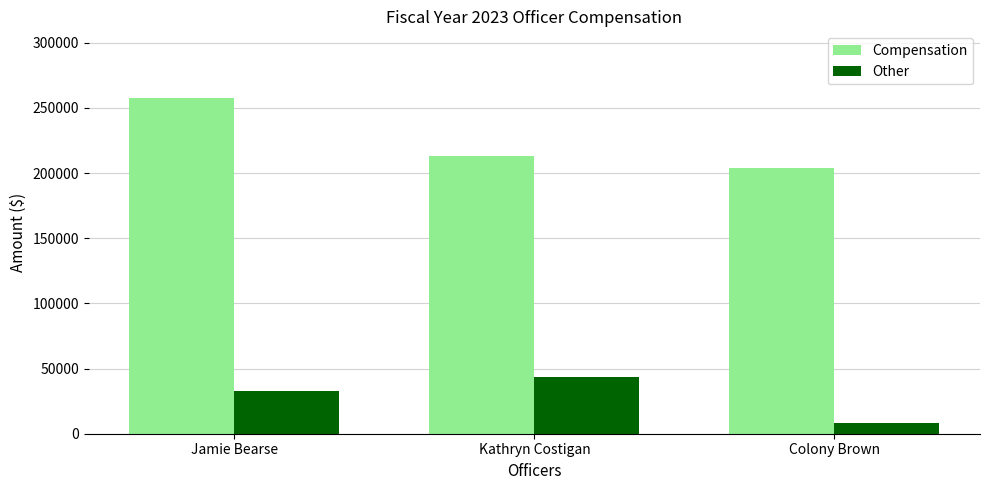

What is the label of the 2nd bar from the right?

Kathryn Costigan